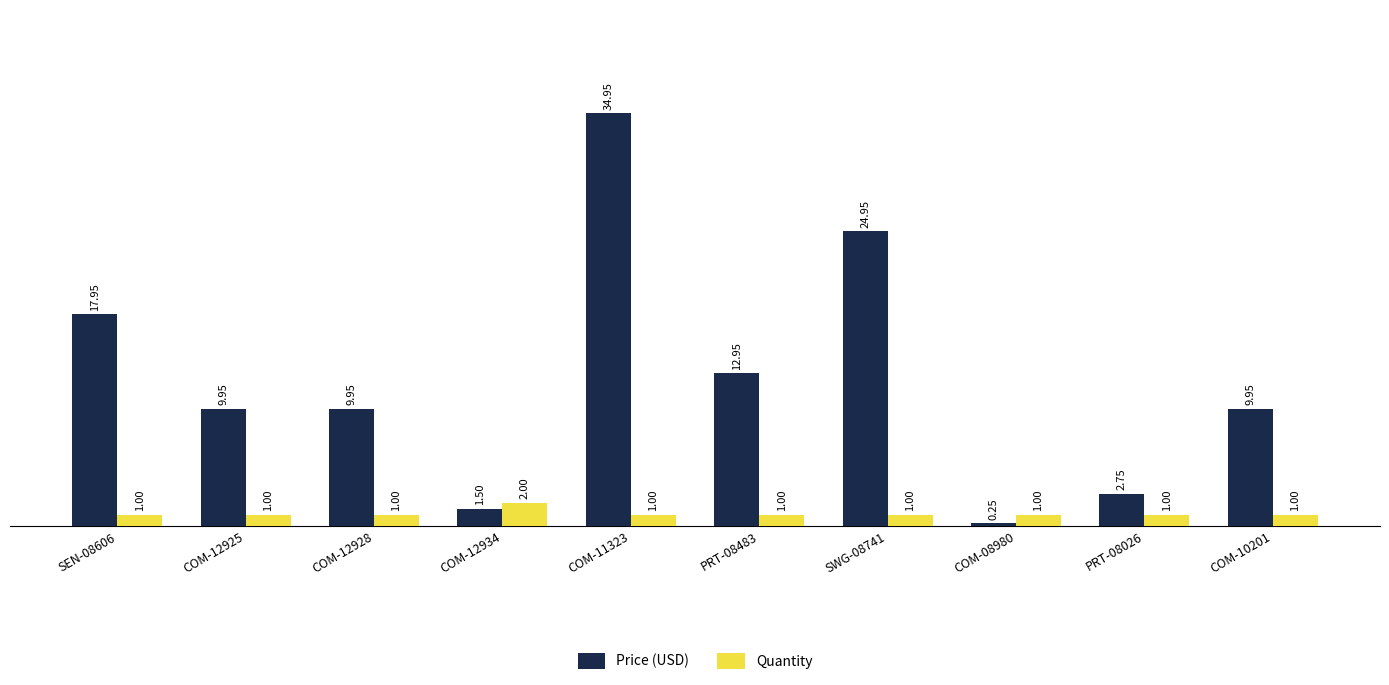

What is the total value across all series at COM-11323?

36.0